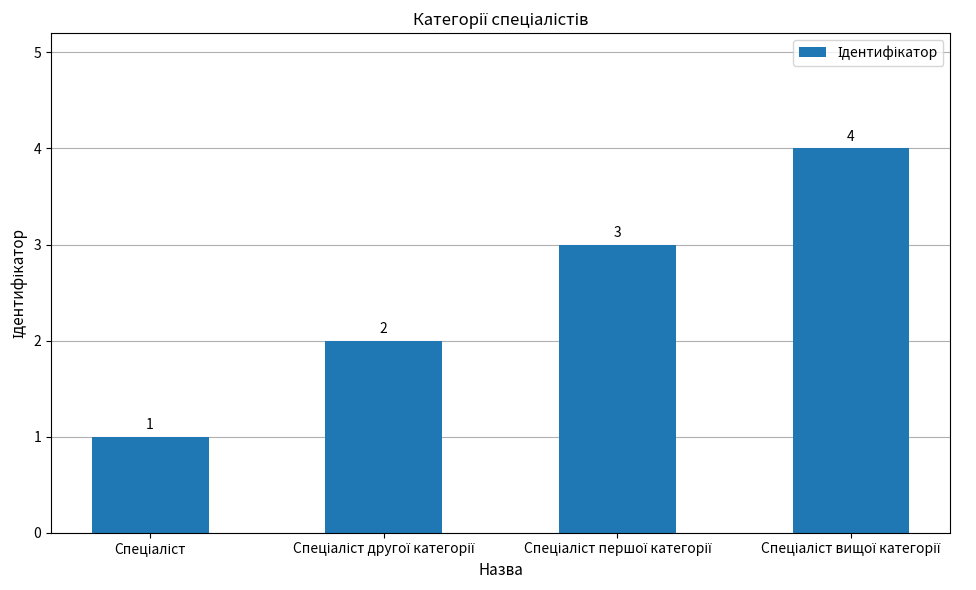

What is the greatest value displayed?

4